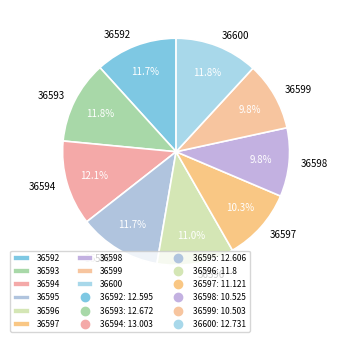

What percentage do 36598 and 36593 together represent?

21.6%